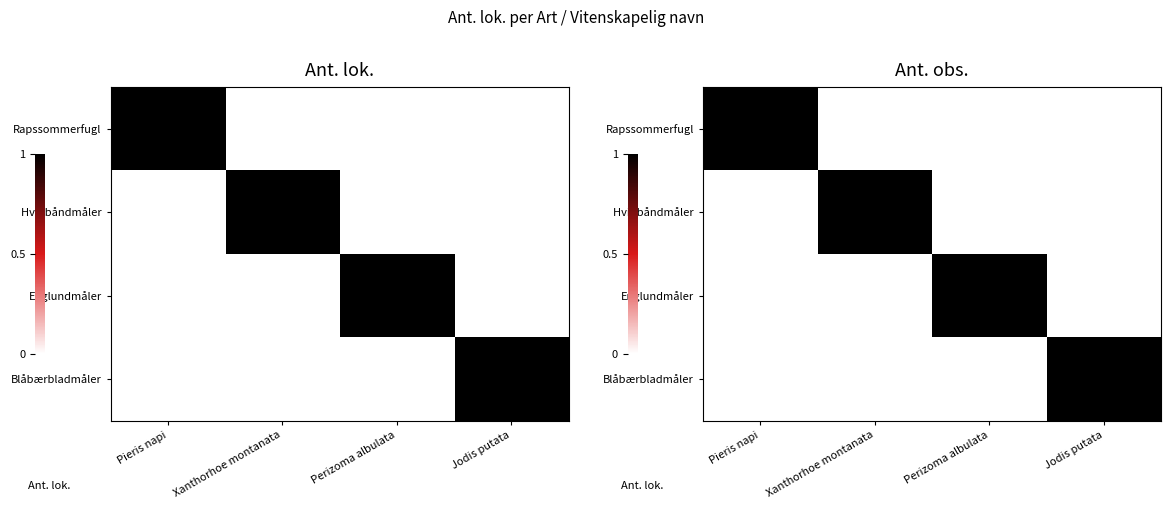

List the labels in order of Rapssommerfugl value, largest first.

Pieris napi, Xanthorhoe montanata, Perizoma albulata, Jodis putata